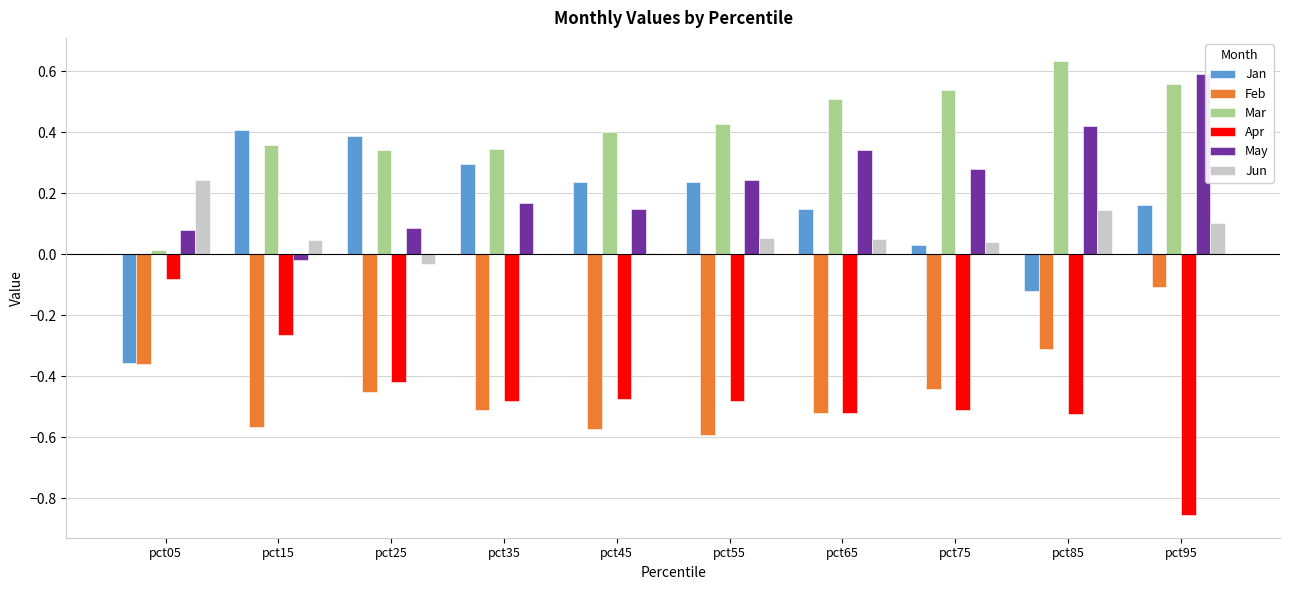

How many values in the Jan series exceed 0?

8